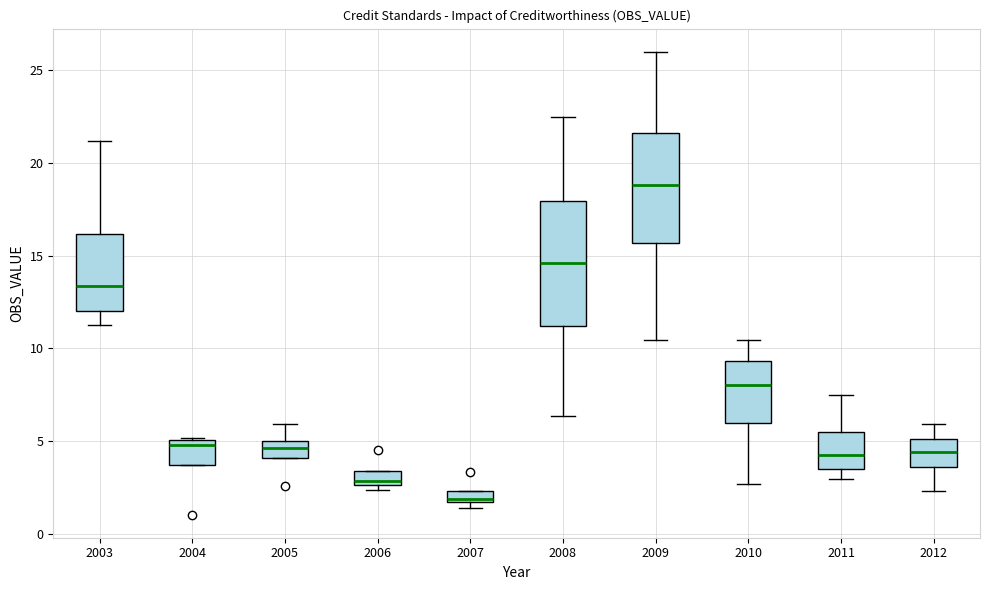

Which box's median line is the lowest?

2007